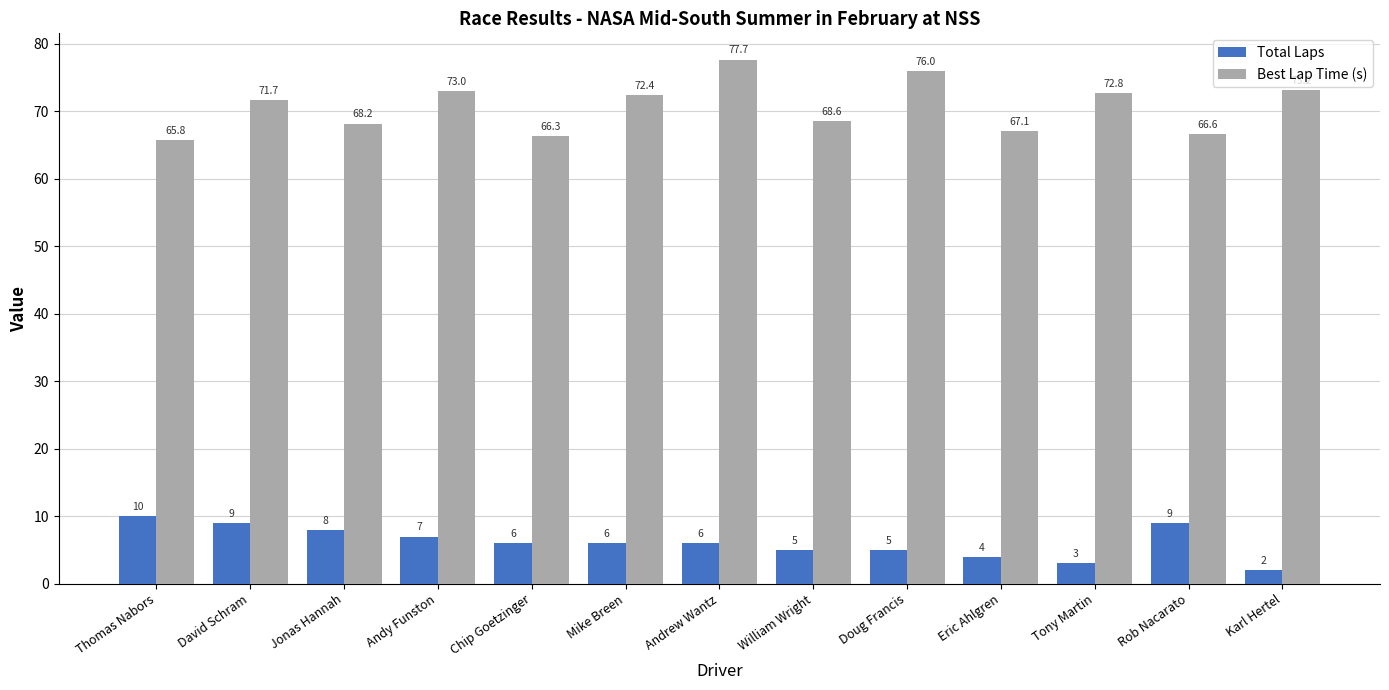

Rank the series at Eric Ahlgren from highest to lowest value.

Best Lap Time (s), Total Laps